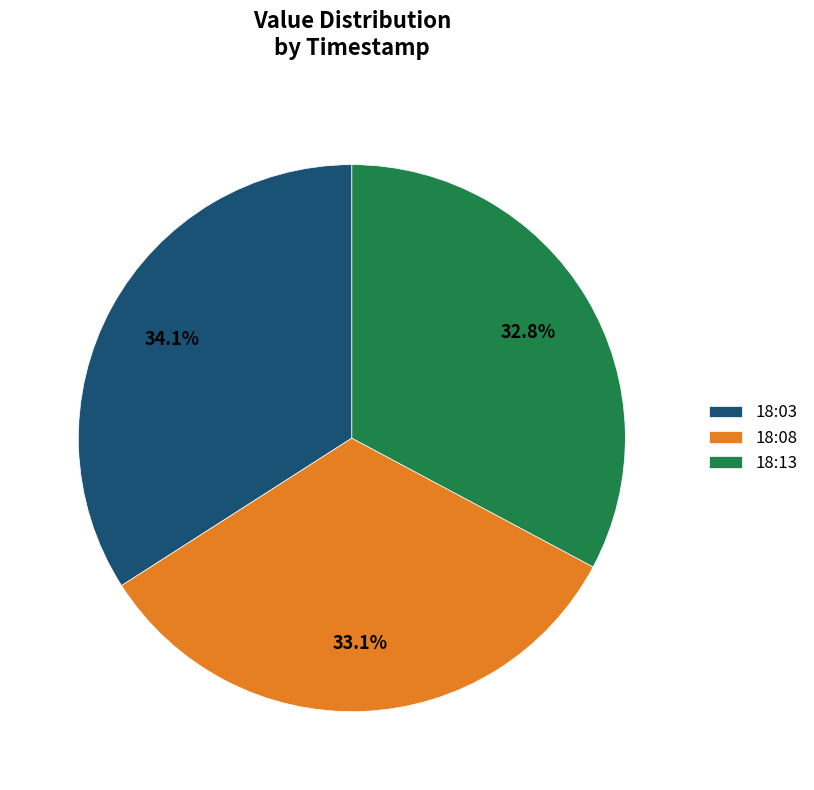

Combined, do 18:08 and 18:03 account for over 50%?

Yes